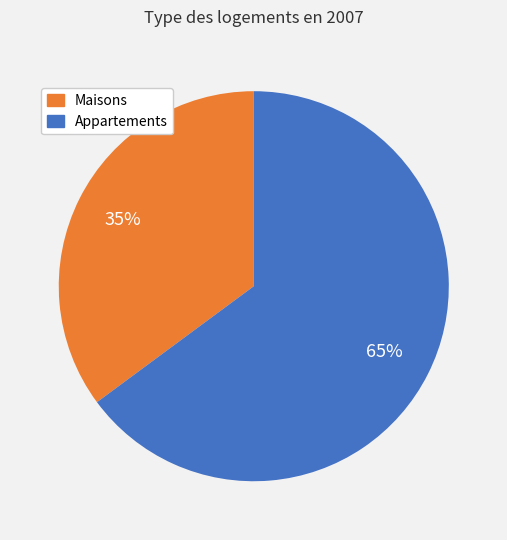

Is there any slice that represents more than half of the pie?

Yes